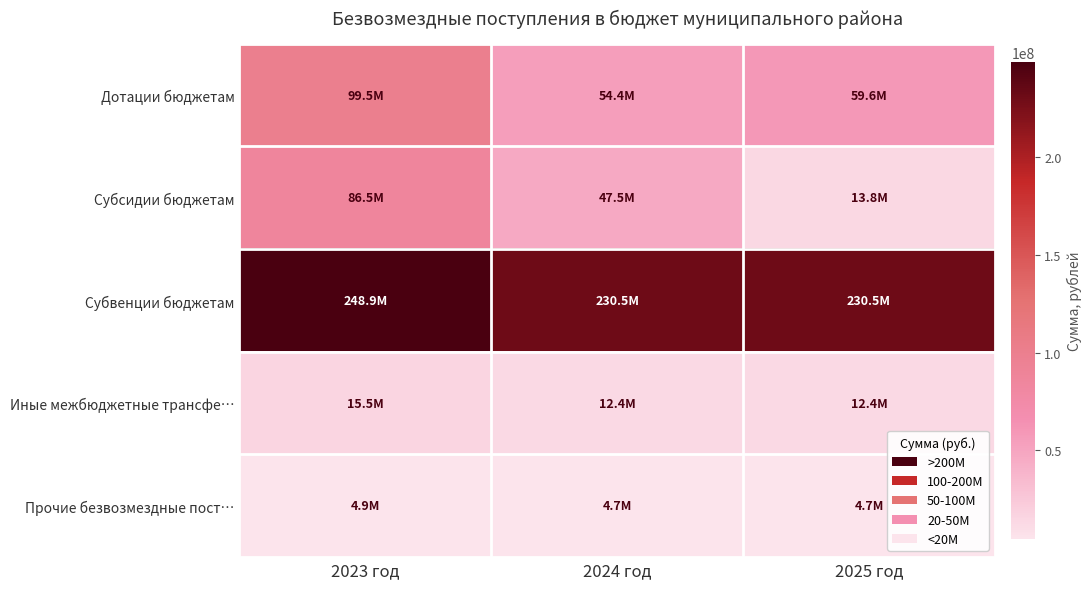

At which category does the chart reach its minimum across all series?

2024 год